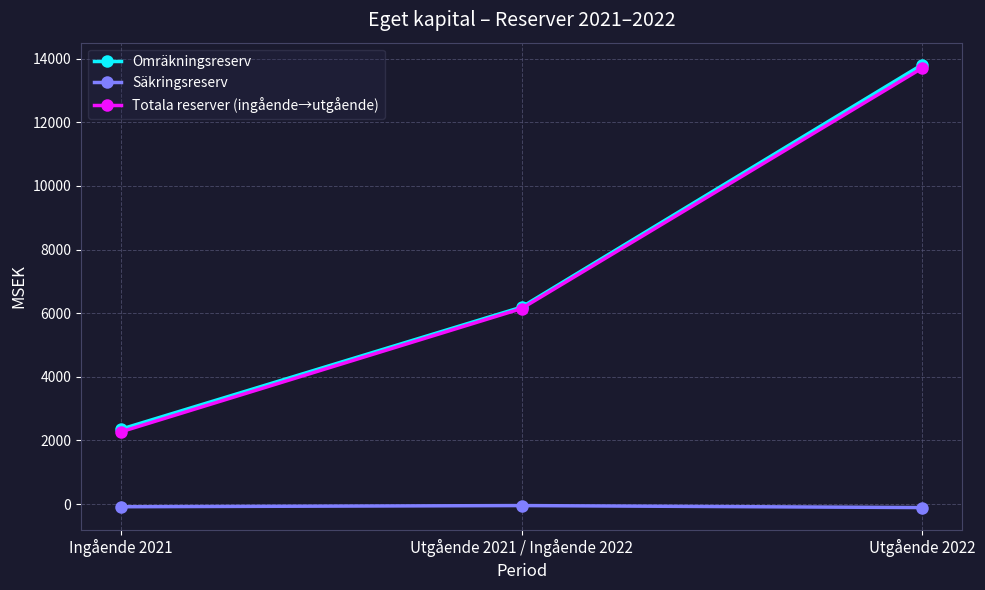

How many lines are shown in the chart?

3